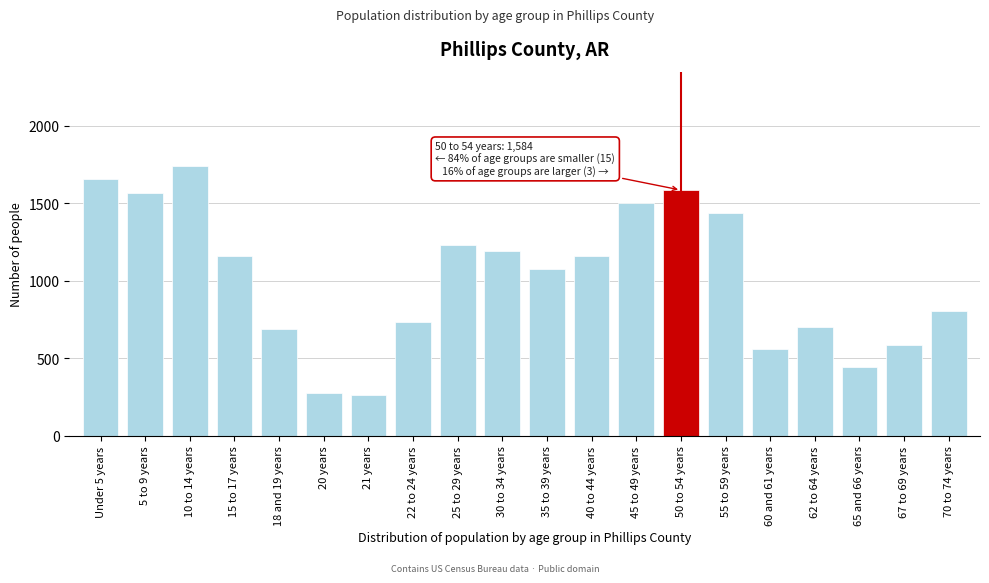

Reading left to right, what are all the values shown in this chart?

Under 5 years=1654	5 to 9 years=1563	10 to 14 years=1739	15 to 17 years=1157	18 and 19 years=686	20 years=273	21 years=261	22 to 24 years=736	25 to 29 years=1232	30 to 34 years=1191	35 to 39 years=1074	40 to 44 years=1157	45 to 49 years=1501	50 to 54 years=1584	55 to 59 years=1436	60 and 61 years=559	62 to 64 years=700	65 and 66 years=442	67 to 69 years=586	70 to 74 years=806